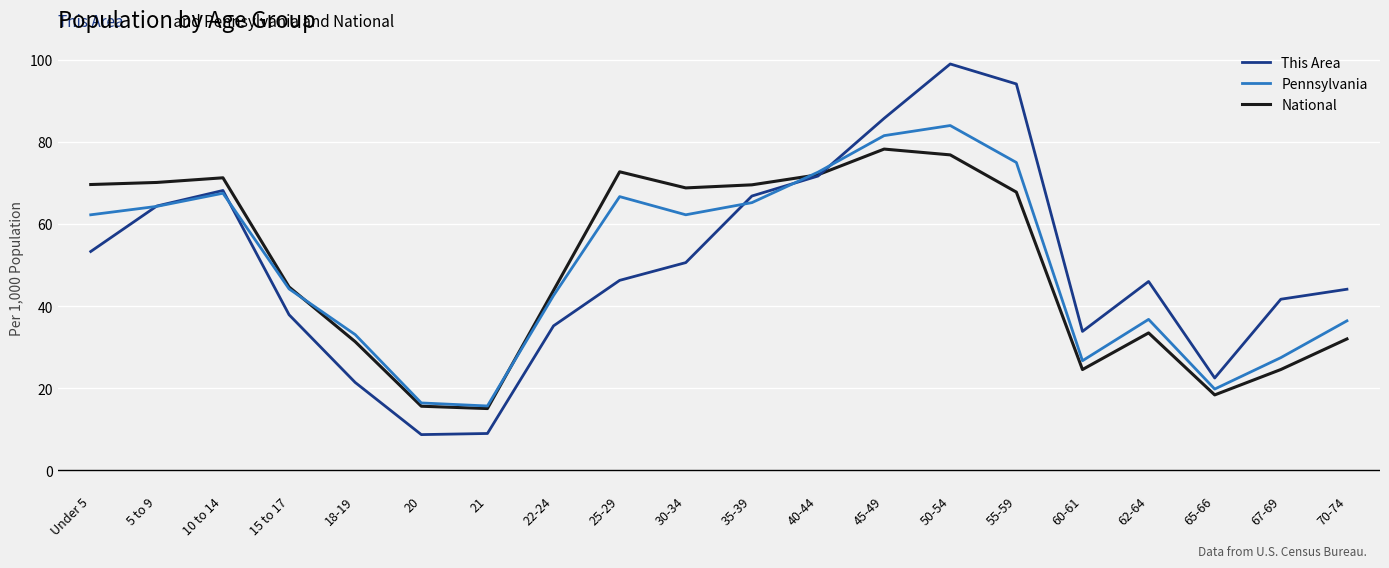

At how many categories does at least one series exceed 15?

20